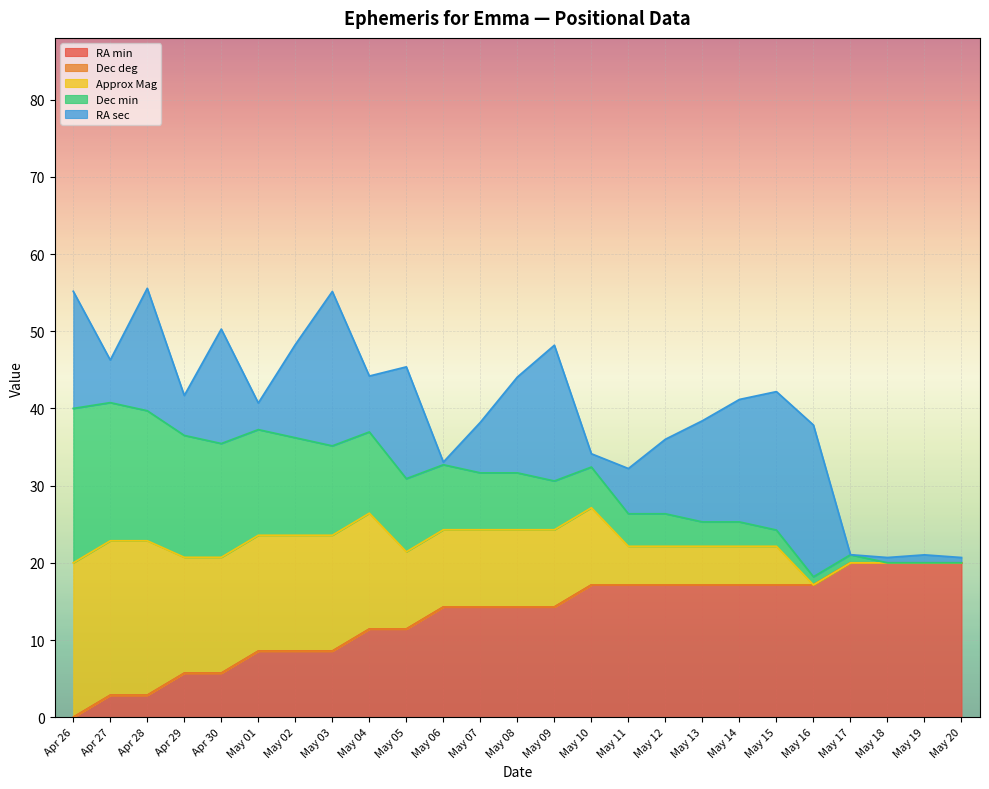

The Dec min series shows 26.8 at May 14. True or false?

False